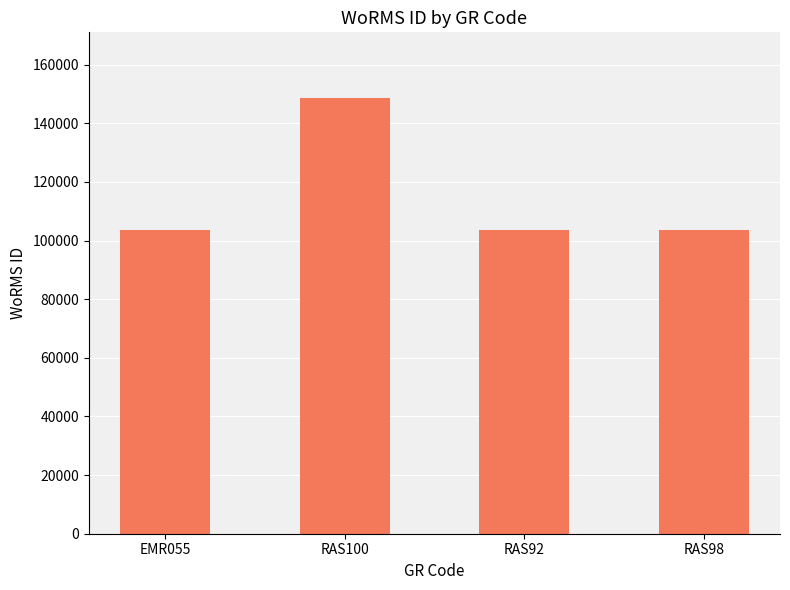

What is the sum of the values at RAS92 and EMR055?

207129